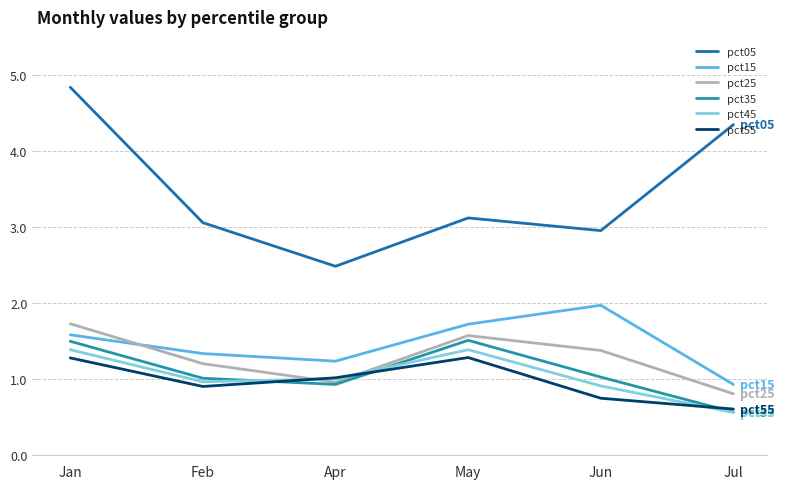

The value of pct55 at Apr is 1.0. True or false?

True